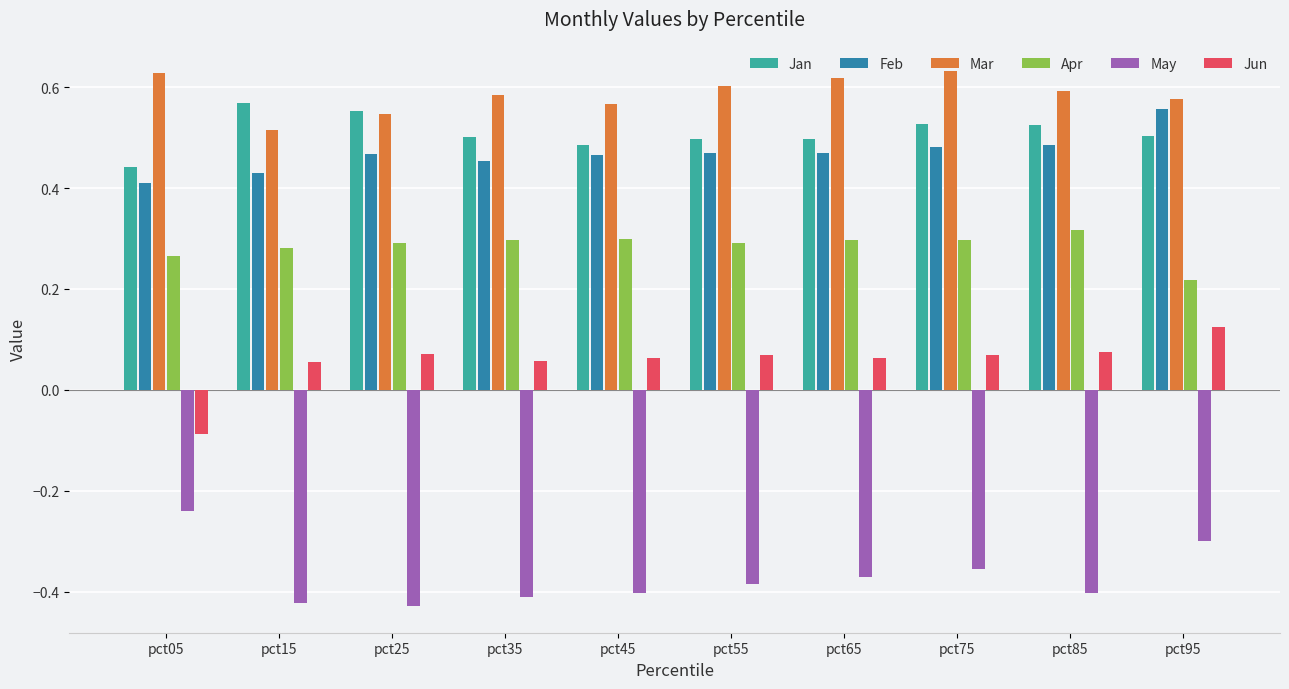

What is the sum of all Apr values?

2.9